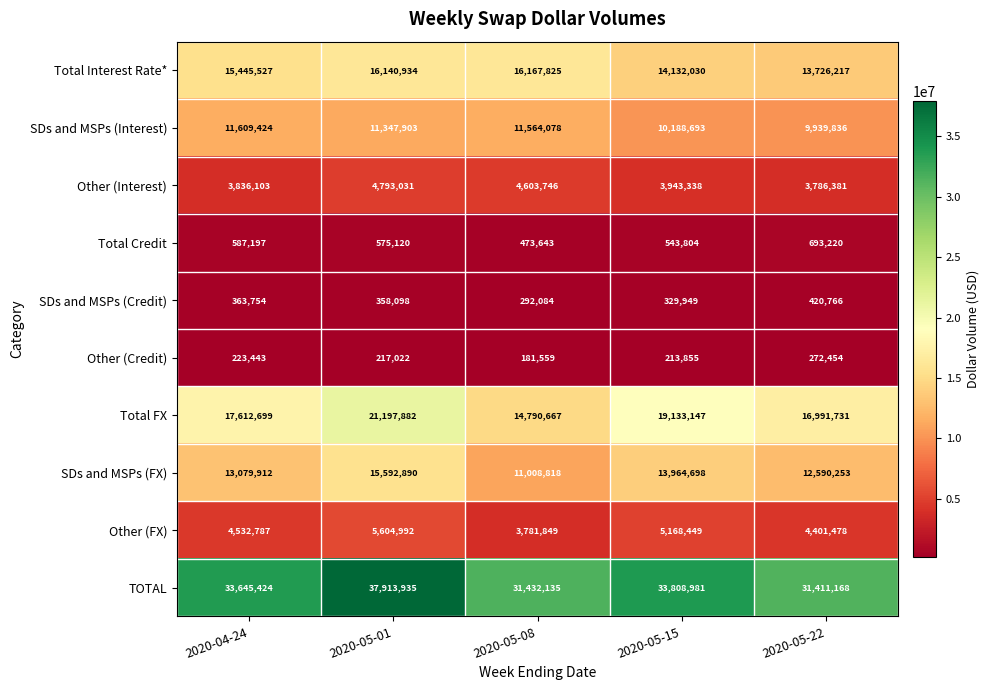

The SDs and MSPs (Credit) series shows 435019 at 2020-05-08. True or false?

False